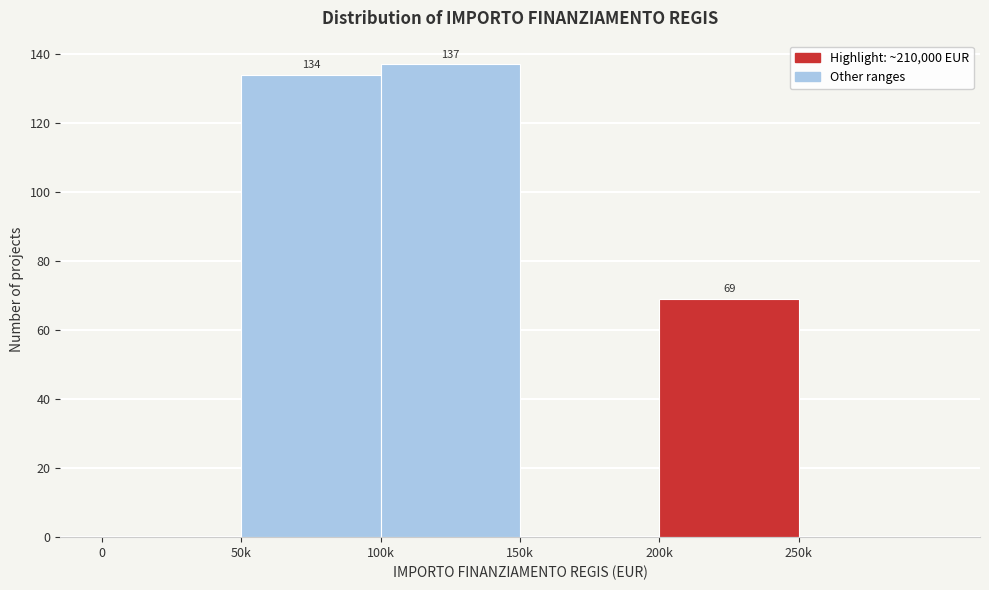

Reading left to right, transcribe all the data shown in this chart.

0=0	50k=134	100k=137	150k=0	200k=69	250k=0